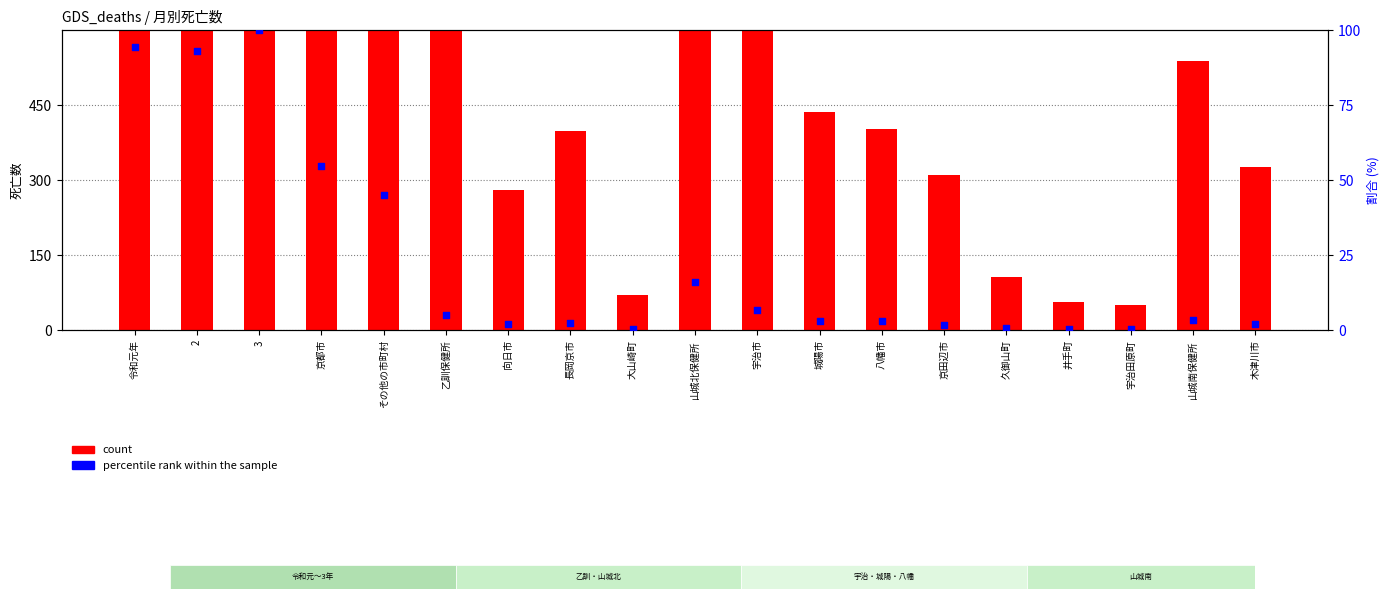

Which series has the largest Y range (max minus min)?

count